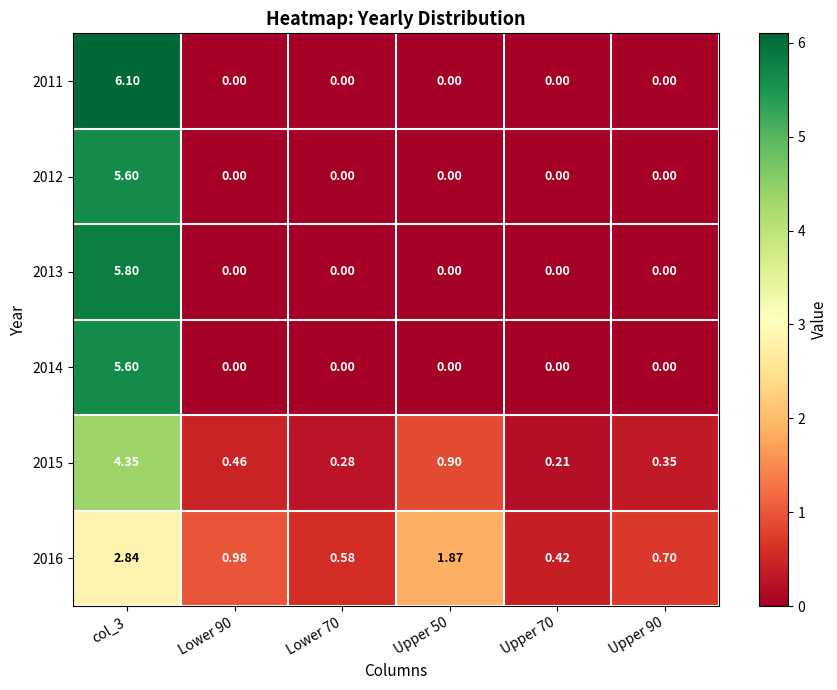

Is the value of 2013 at Upper 90 greater than the value of 2015 at Upper 50?

No